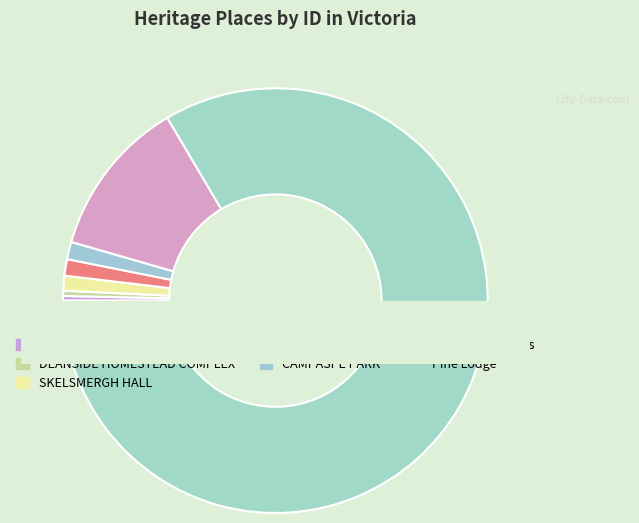

What percentage is NOT represented by CHATEAU YERING?

98.7%